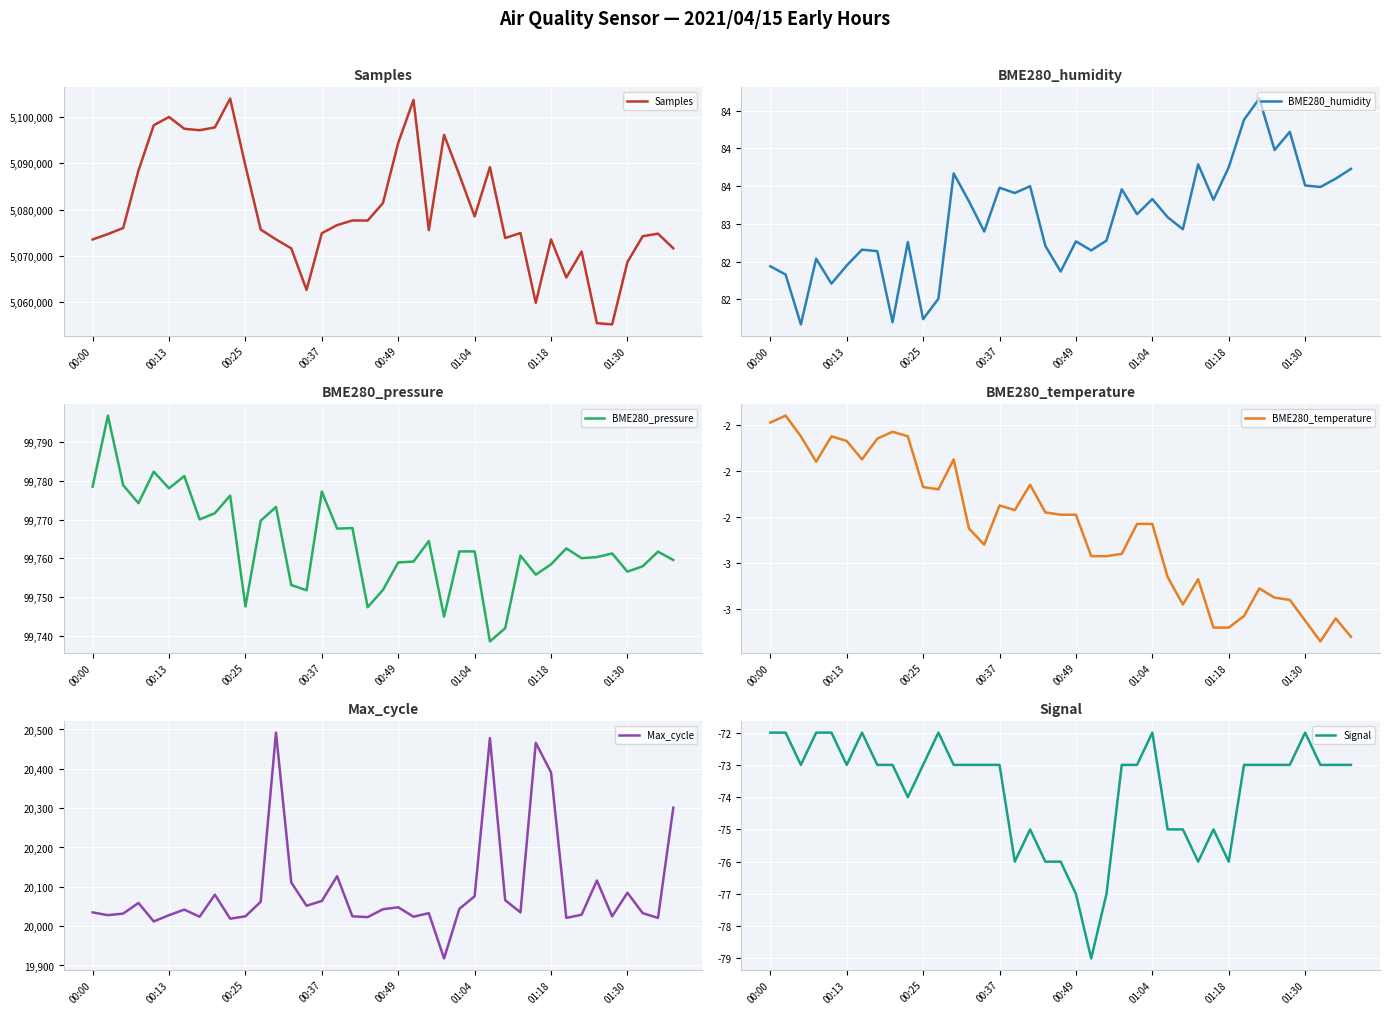

What is the maximum value shown in the chart?

5104036.0